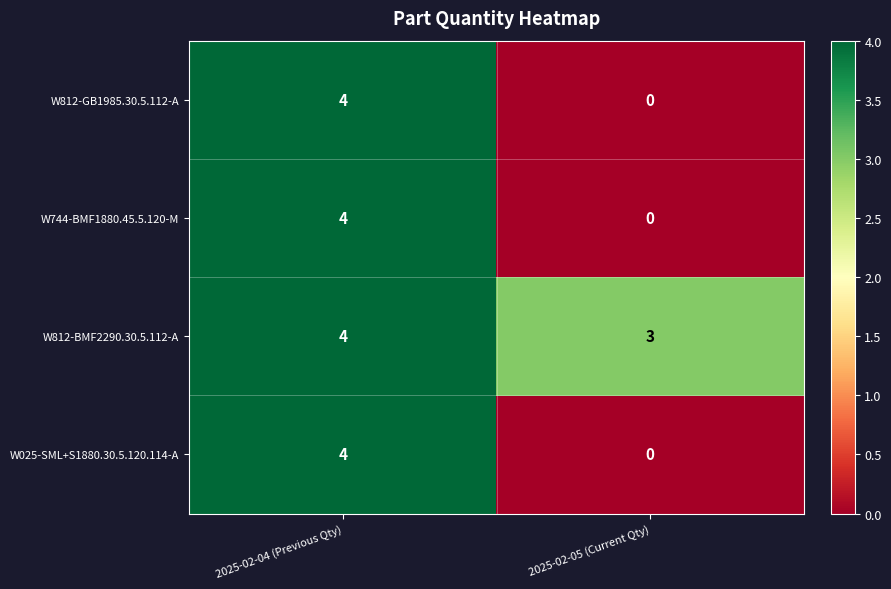

What is the approximate value of W812-BMF2290.30.5.112-A at 2025-02-04 (Previous Qty)?

4